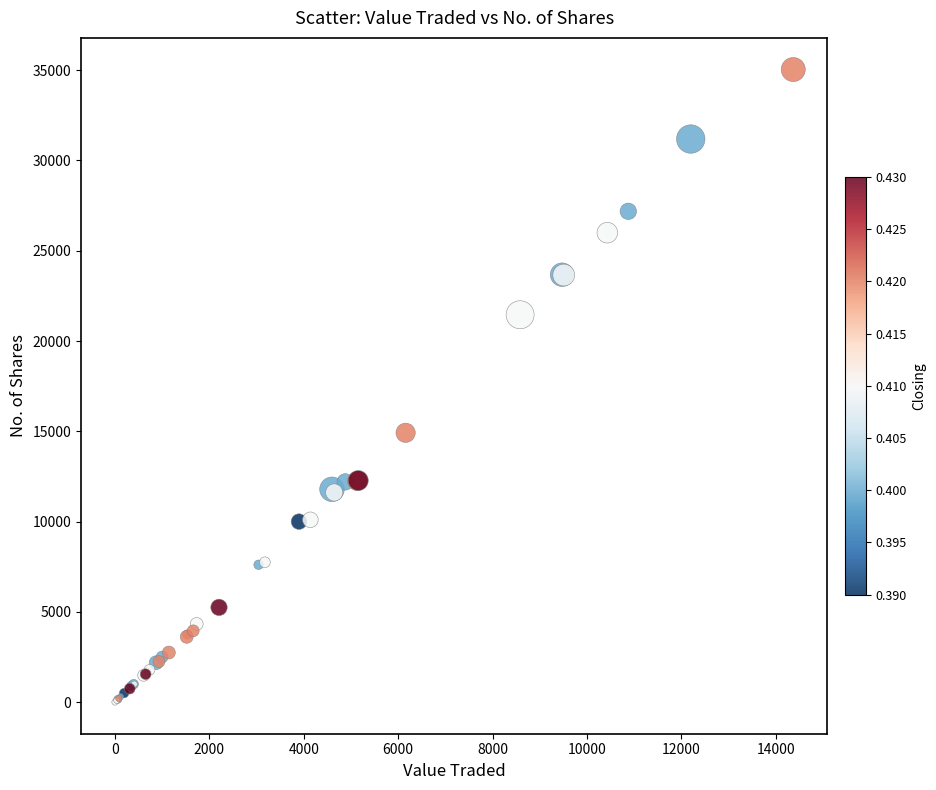

What Y value in the scatter plot is closest to 17521?

14920